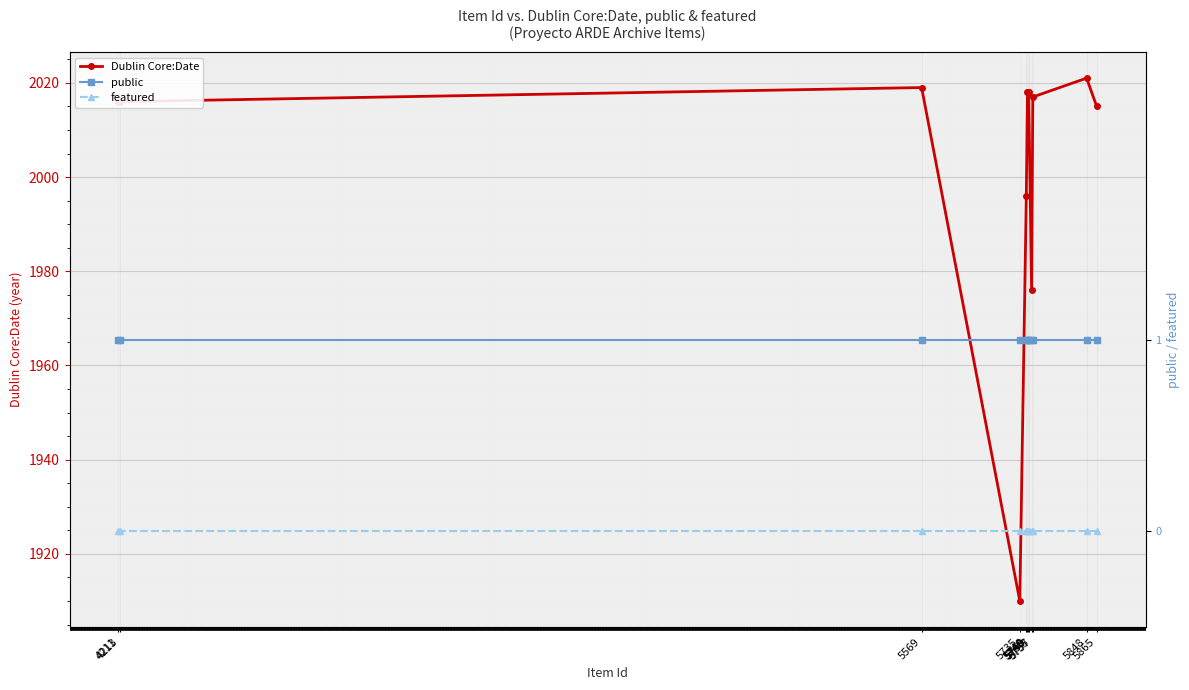

What is the spread (max minus min) of values at 5848?

2021